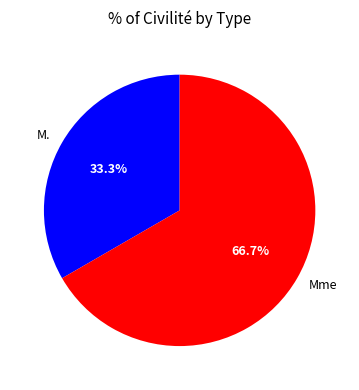

To the nearest percent, what percentage of the pie is Mme?

67%